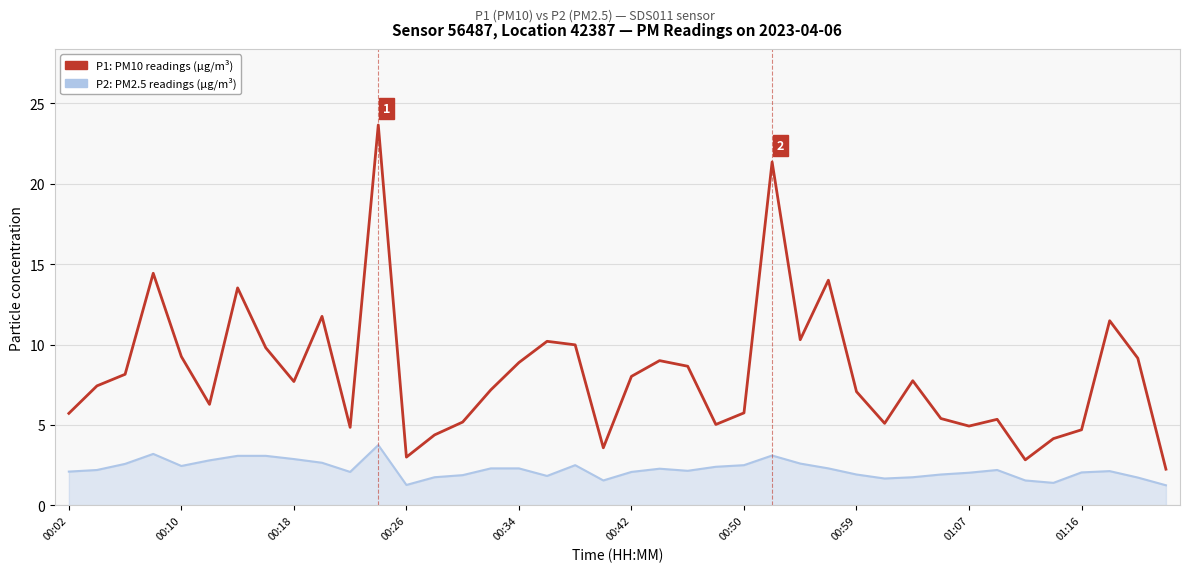

What is the difference between the maximum and minimum values in the P2: PM2.5 readings (µg/m³) series?

2.5